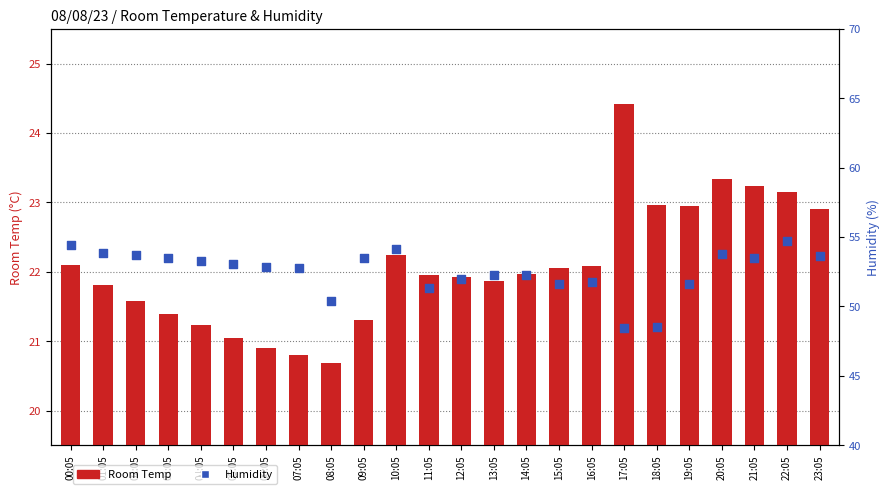

Which series has the largest Y range (max minus min)?

Humidity